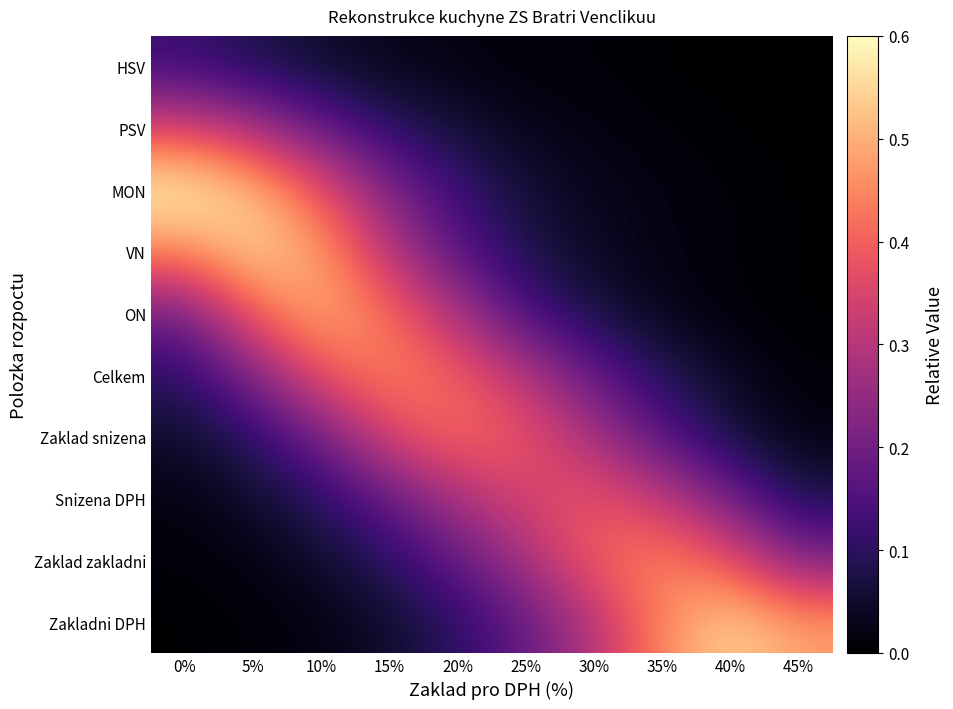

Reading right to left, extract all data points from this chart.

HSV: 45%=0.0	40%=0.0	35%=0.0	30%=0.0	25%=0.0	20%=0.0	15%=0.0	10%=0.1	5%=0.1	0%=0.1
PSV: 45%=0.0	40%=0.0	35%=0.0	30%=0.0	25%=0.0	20%=0.1	15%=0.1	10%=0.2	5%=0.3	0%=0.3
MON: 45%=0.0	40%=0.0	35%=0.0	30%=0.0	25%=0.1	20%=0.1	15%=0.2	10%=0.4	5%=0.5	0%=0.6
VN: 45%=0.0	40%=0.0	35%=0.0	30%=0.0	25%=0.1	20%=0.2	15%=0.3	10%=0.5	5%=0.6	0%=0.5
ON: 45%=0.0	40%=0.0	35%=0.0	30%=0.1	25%=0.1	20%=0.3	15%=0.4	10%=0.5	5%=0.4	0%=0.2
Celkem: 45%=0.0	40%=0.0	35%=0.1	30%=0.2	25%=0.3	20%=0.4	15%=0.5	10%=0.4	5%=0.2	0%=0.1
Zaklad snizena: 45%=0.0	40%=0.1	35%=0.2	30%=0.3	25%=0.4	20%=0.4	15%=0.3	10%=0.2	5%=0.1	0%=0.1
Snizena DPH: 45%=0.1	40%=0.2	35%=0.3	30%=0.4	25%=0.3	20%=0.3	15%=0.2	10%=0.1	5%=0.1	0%=0.0
Zaklad zakladni: 45%=0.2	40%=0.4	35%=0.5	30%=0.4	25%=0.3	20%=0.2	15%=0.1	10%=0.1	5%=0.0	0%=0.0
Zakladni DPH: 45%=0.5	40%=0.6	35%=0.5	30%=0.3	25%=0.2	20%=0.1	15%=0.1	10%=0.0	5%=0.0	0%=0.0